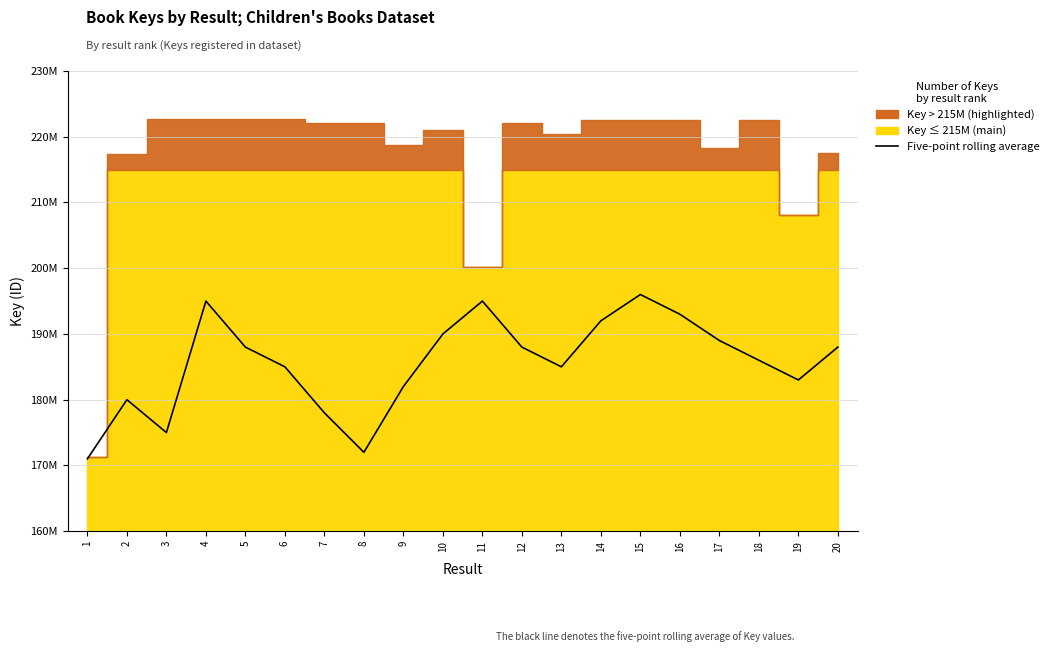

Reading left to right, transcribe all the data shown in this chart.

171000000	180000000	175000000	195000000	188000000	185000000	178000000	172000000	182000000	190000000	195000000	188000000	185000000	192000000	196000000	193000000	189000000	186000000	183000000	188000000